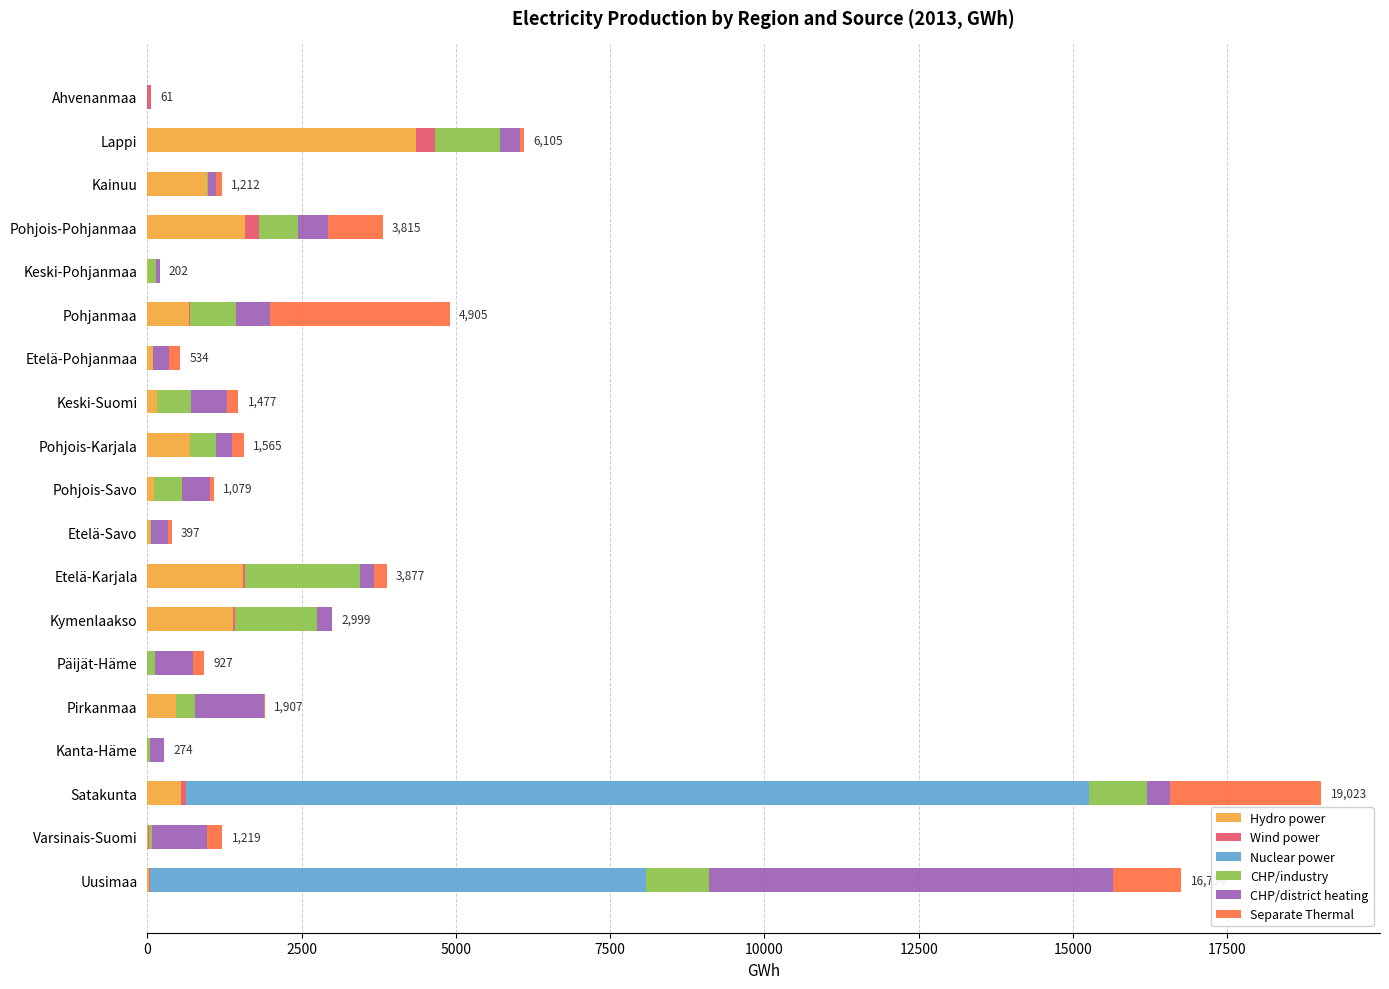

True or false: Hydro power has a value of 544 at Satakunta.

True